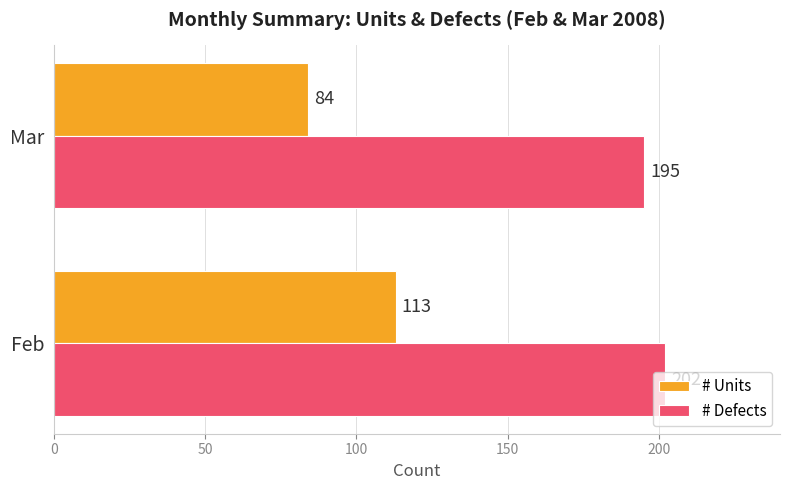

What is the difference between the maximum and minimum values in the # Defects series?

7